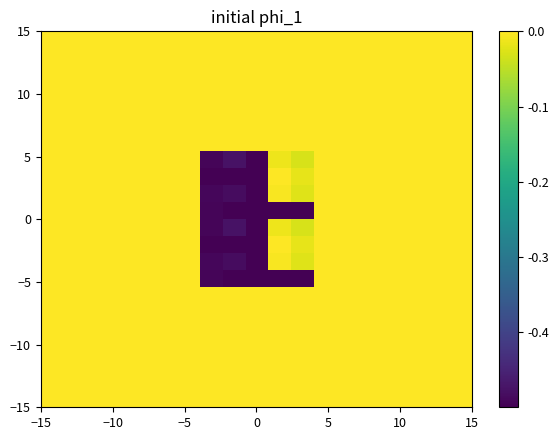

How many categories are shown in the chart?

19